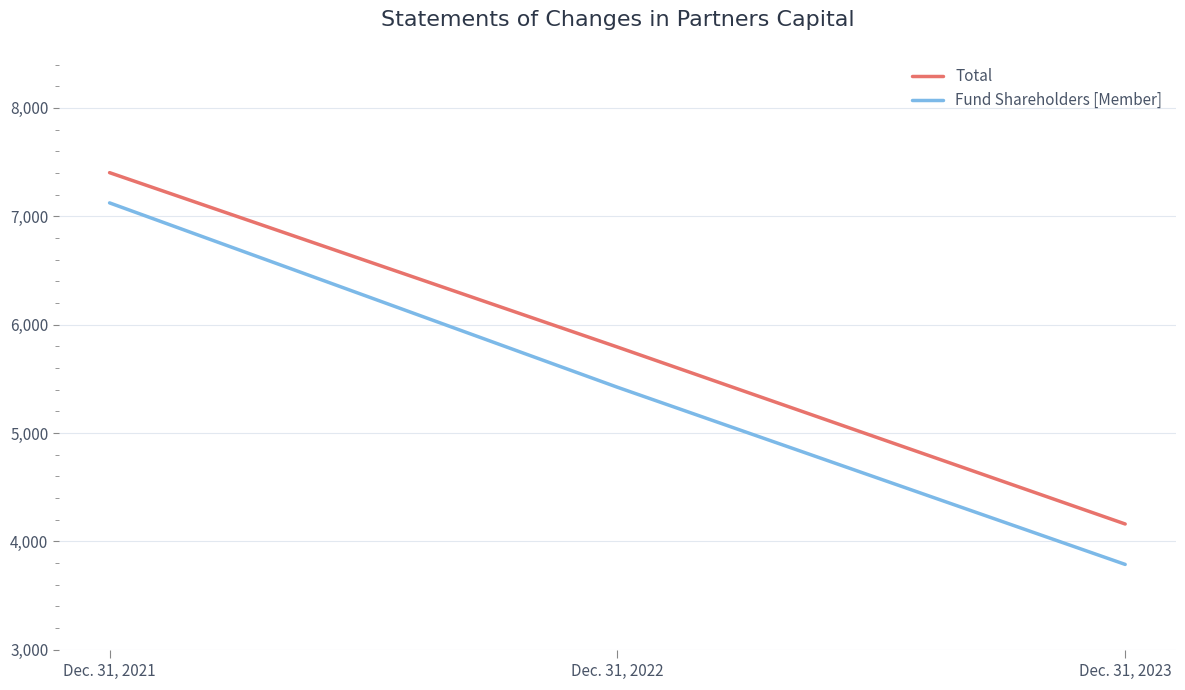

What is the average value of the Total series?

5786